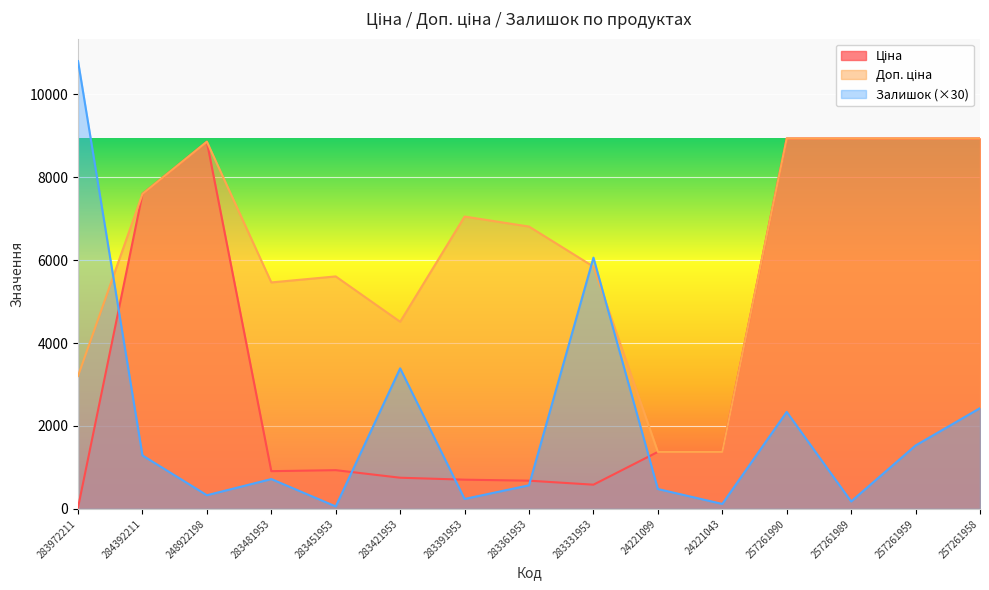

What is the sum of all Ціна values?

59540.3